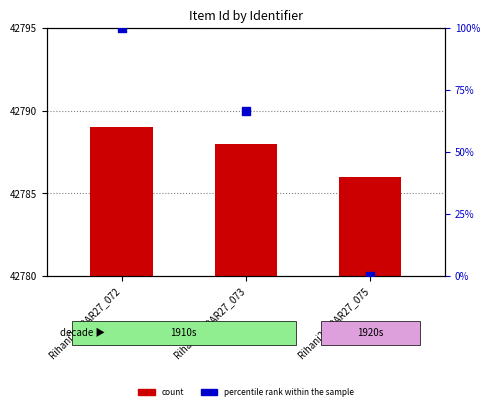

At which category is the sum across all series the highest?

Rihani2019AR27_072